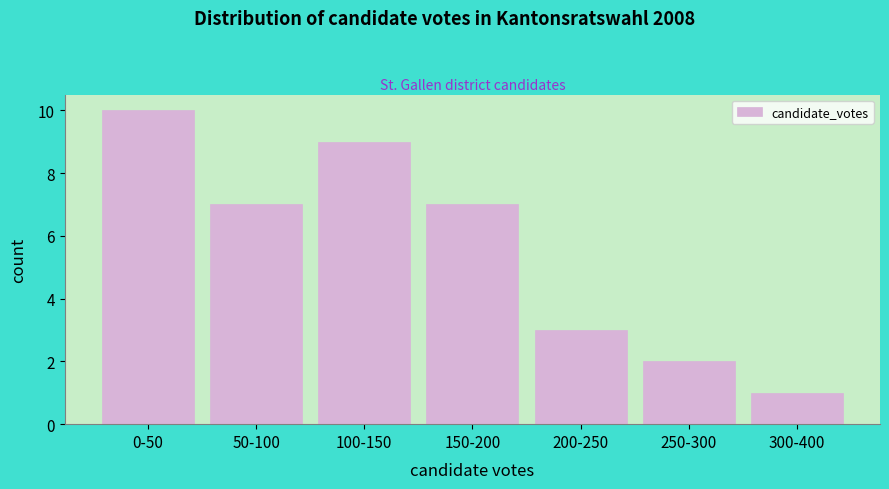

Reading left to right, list all the values displayed in this chart.

10	7	9	7	3	2	1